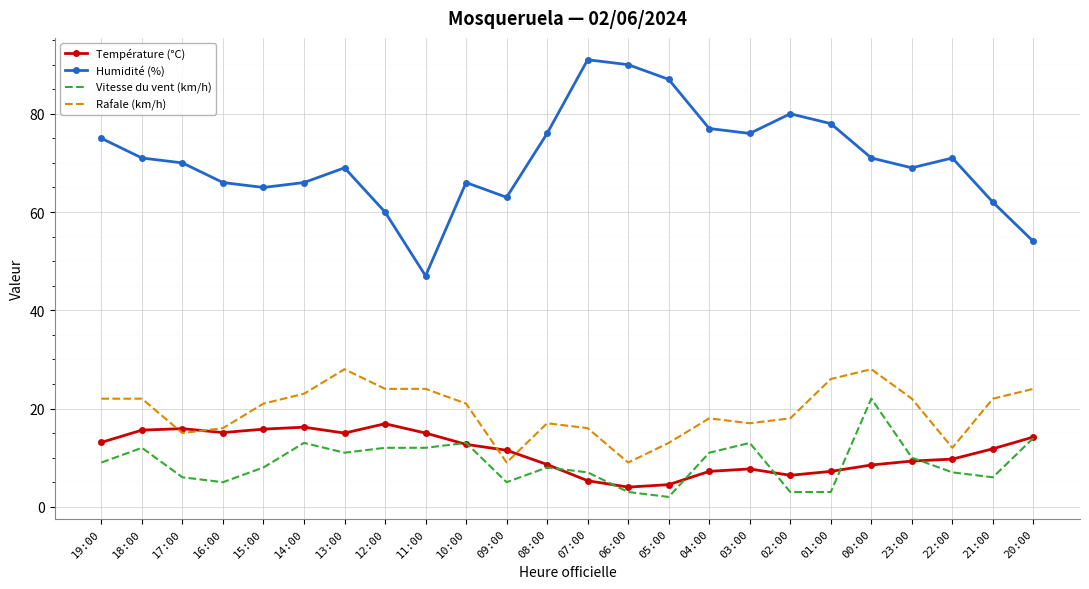

What is the minimum value shown in the chart?

2.0